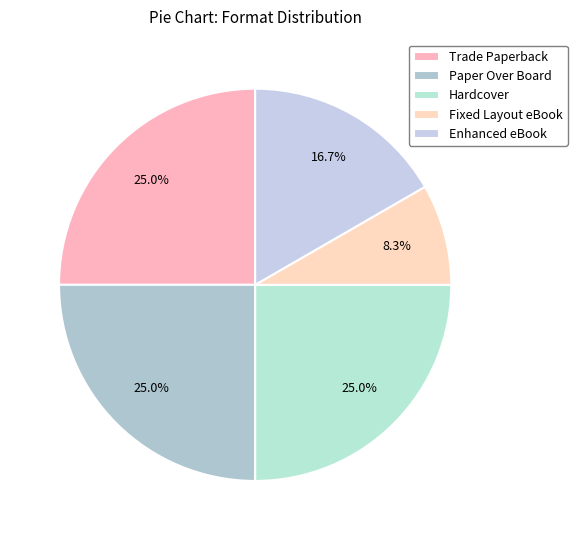

Does Enhanced eBook account for over 50% of the chart?

No